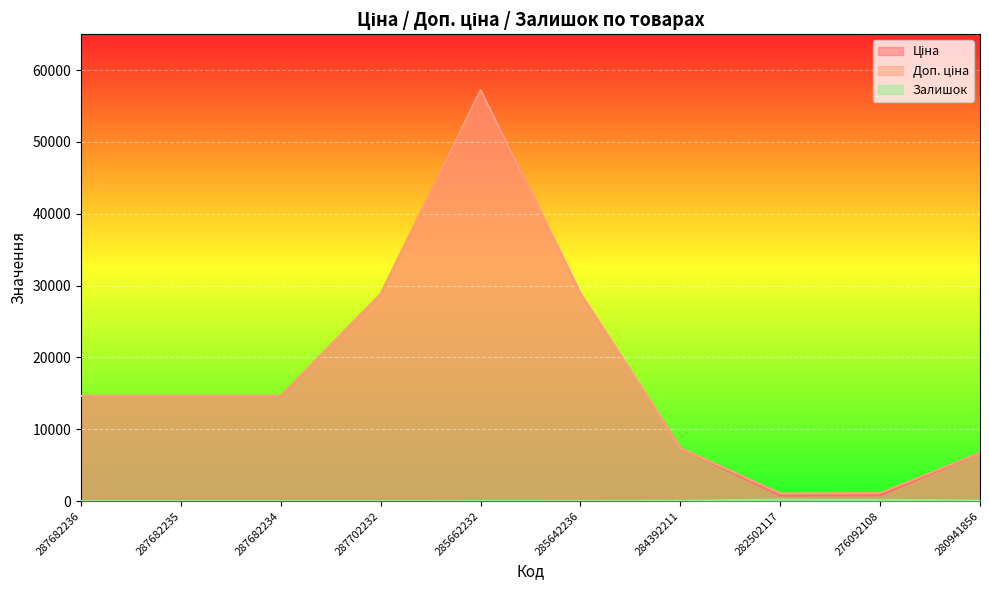

How many lines are shown in the chart?

3